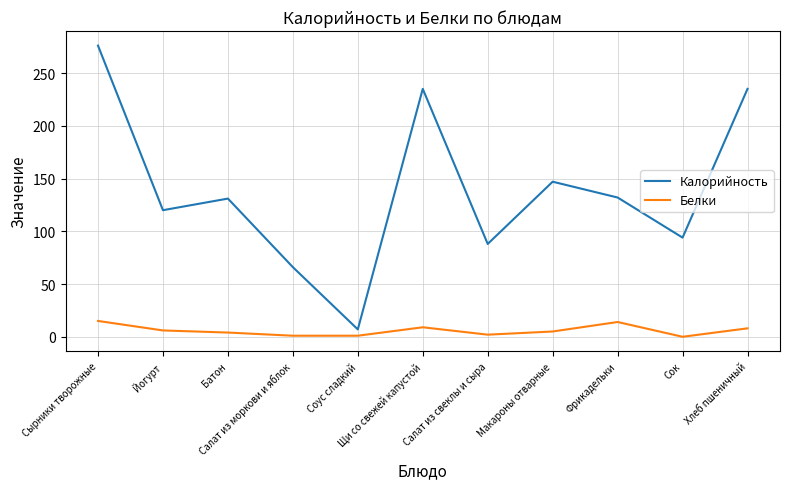

What is the total value across all series at Сырники творожные?

291